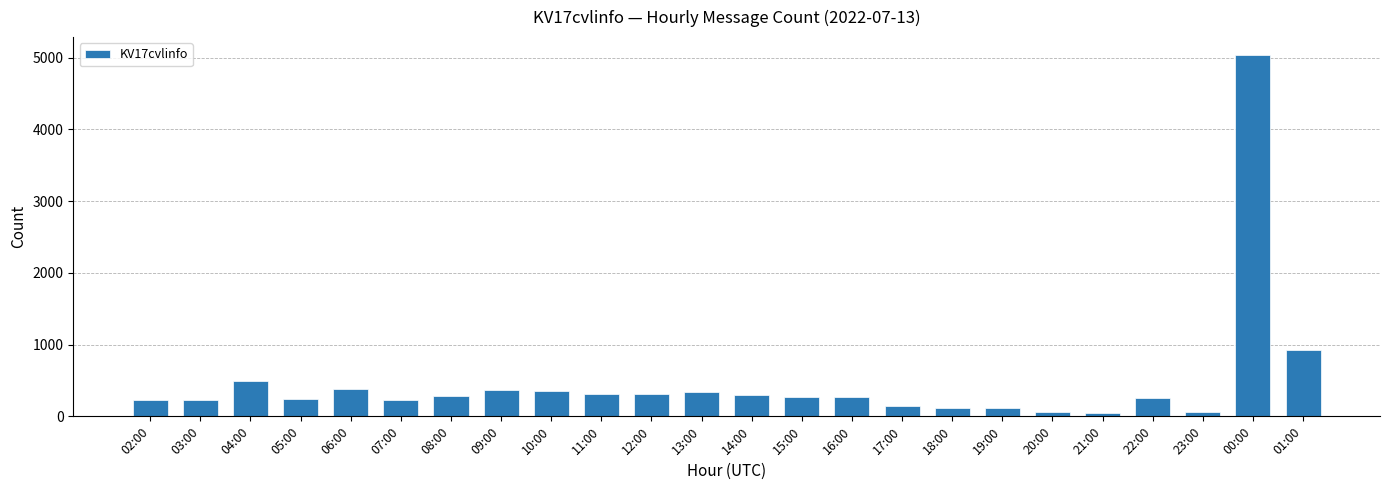

Where does the data first go above 276?

04:00